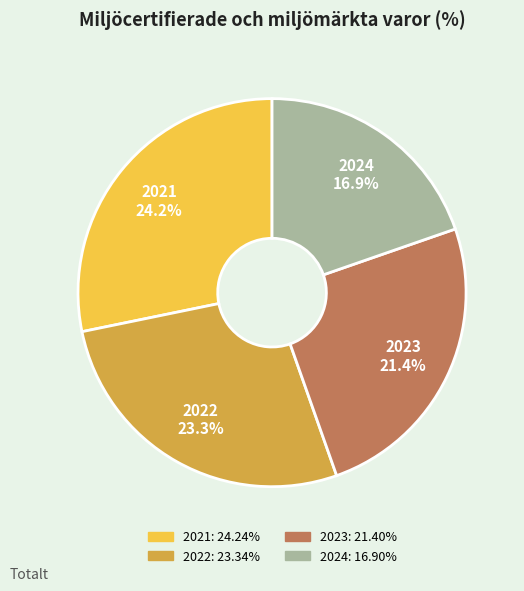

To the nearest percent, what is the difference between the 2021 and 2022 slice percentages?

1%